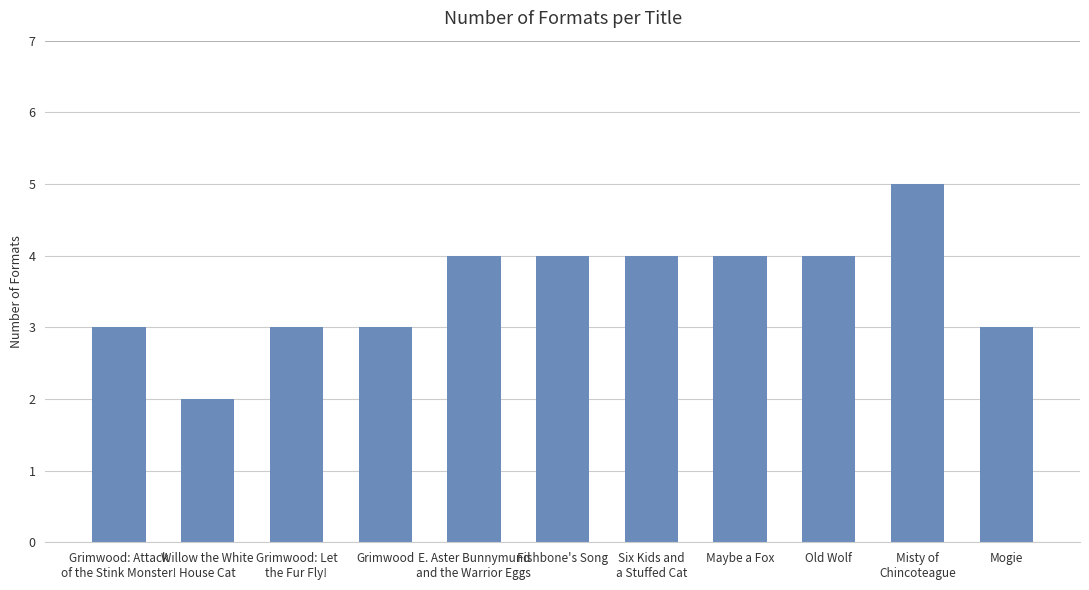

Are the bars horizontal?

No